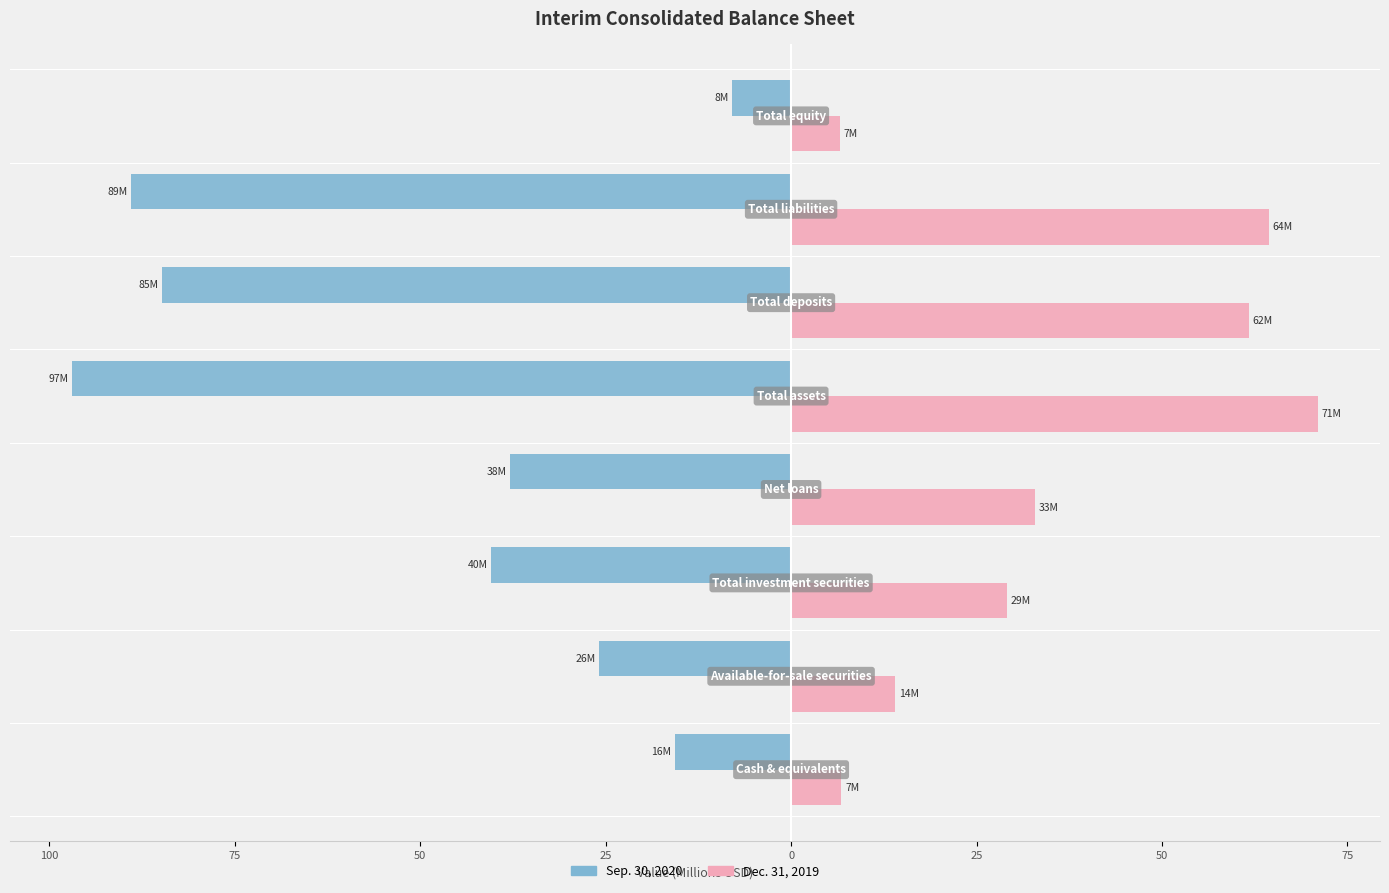

What are all the series names shown in the legend?

Sep. 30, 2020, Dec. 31, 2019